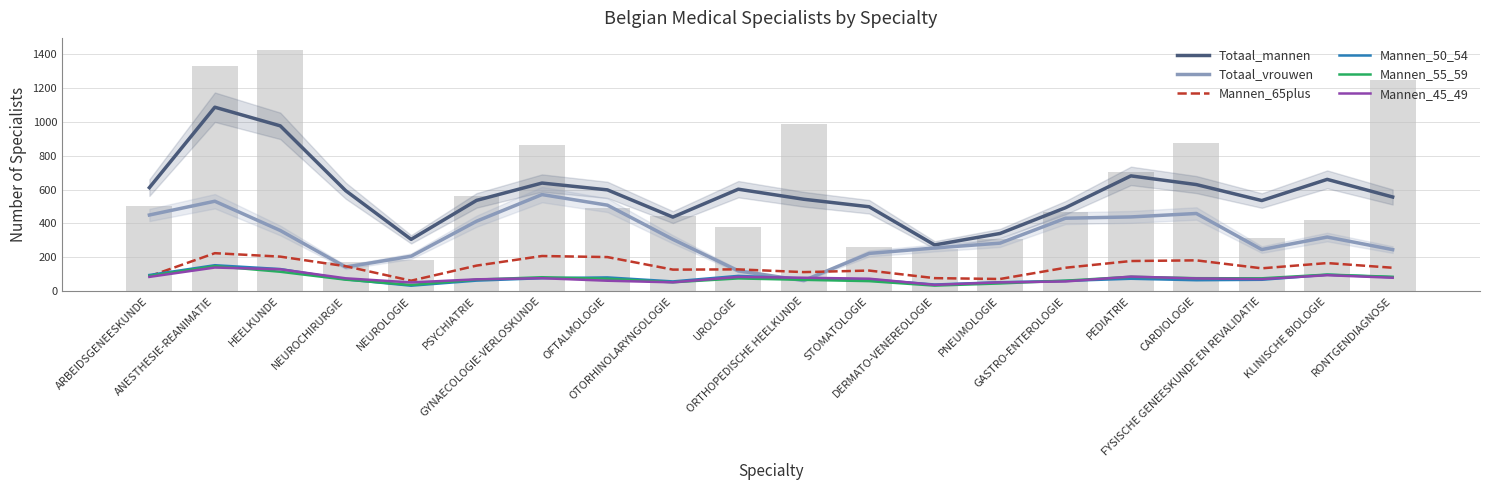

Read the Totaal_vrouwen value at PEDIATRIE.

438.3